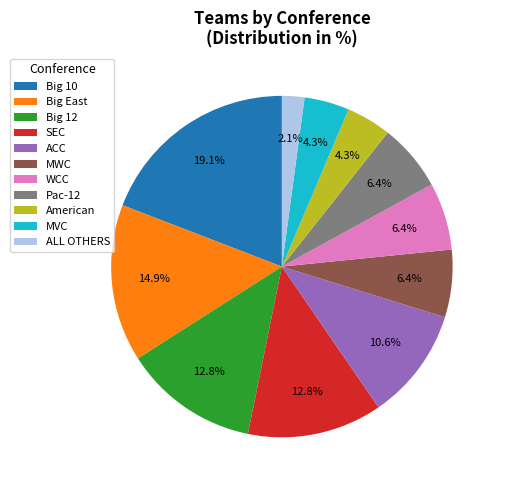

What percentage is the Big 10 slice, to the nearest percent?

19%